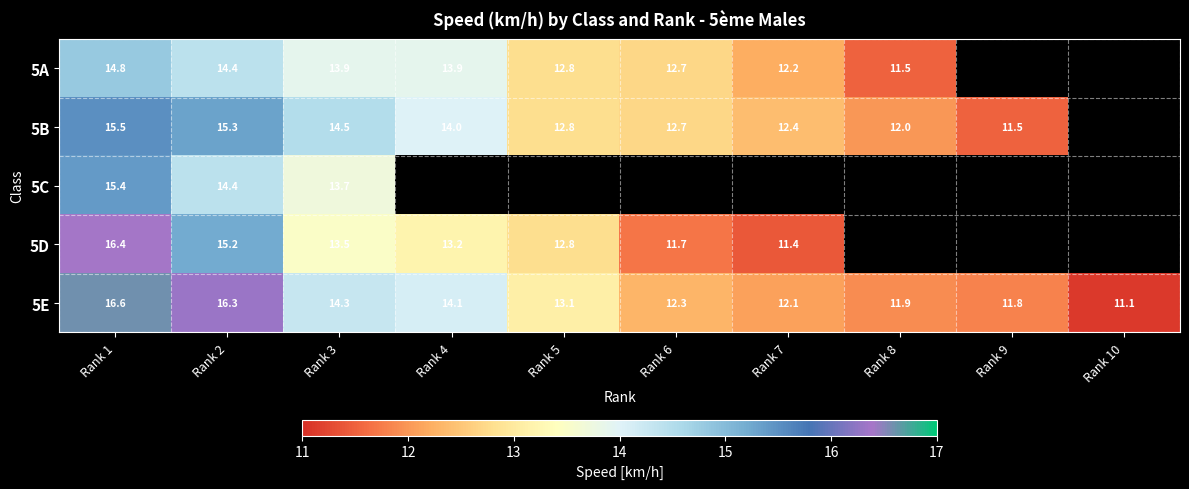

Which has a higher value, Rank 3 or Rank 1?

Rank 1